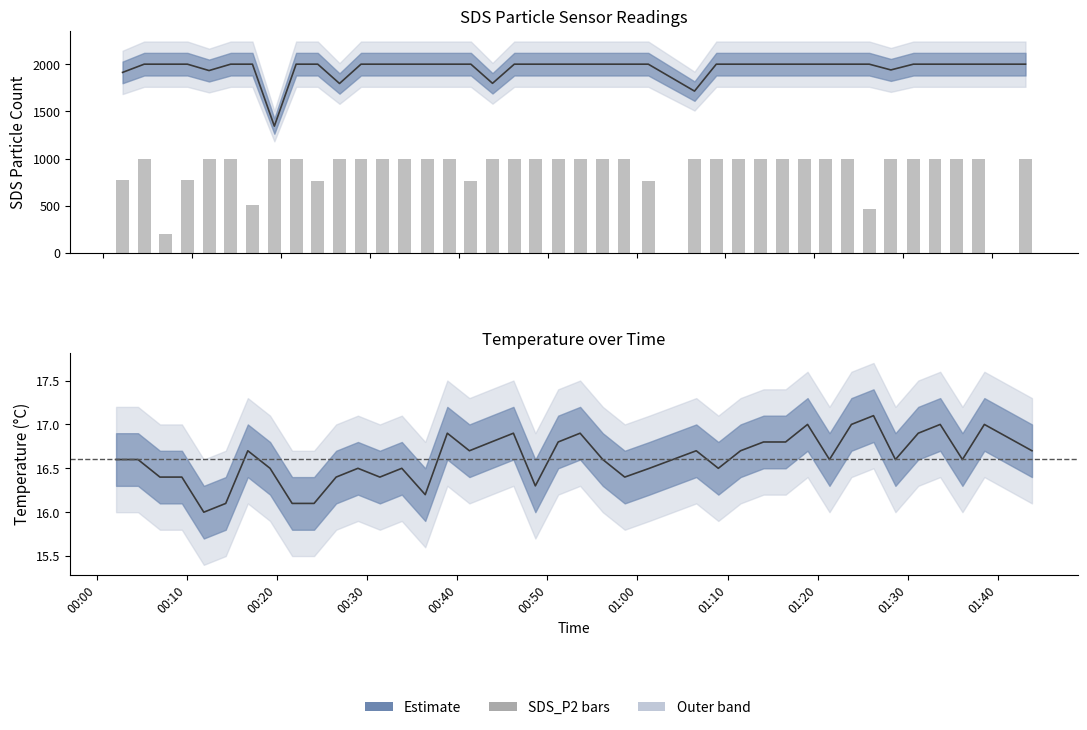

What is the label of the 7th bar from the right?

2022/11/07 01:26:11